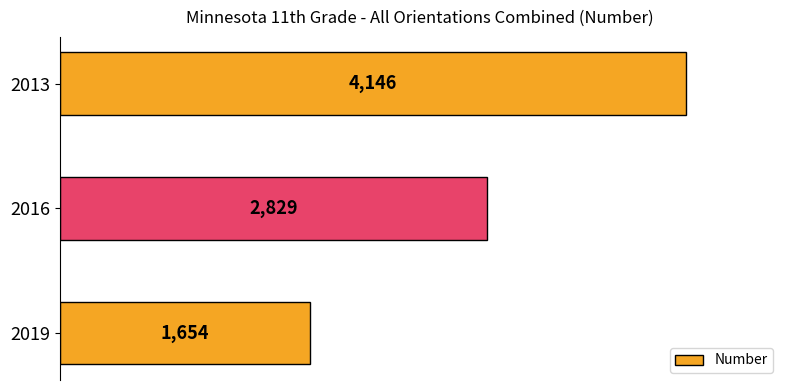

Count the number of categories in the chart.

3